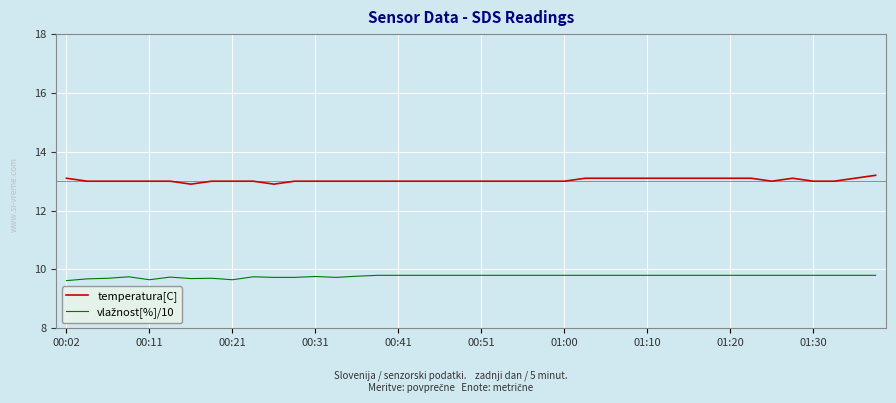

Which series has the largest total across all categories?

temperatura[C]